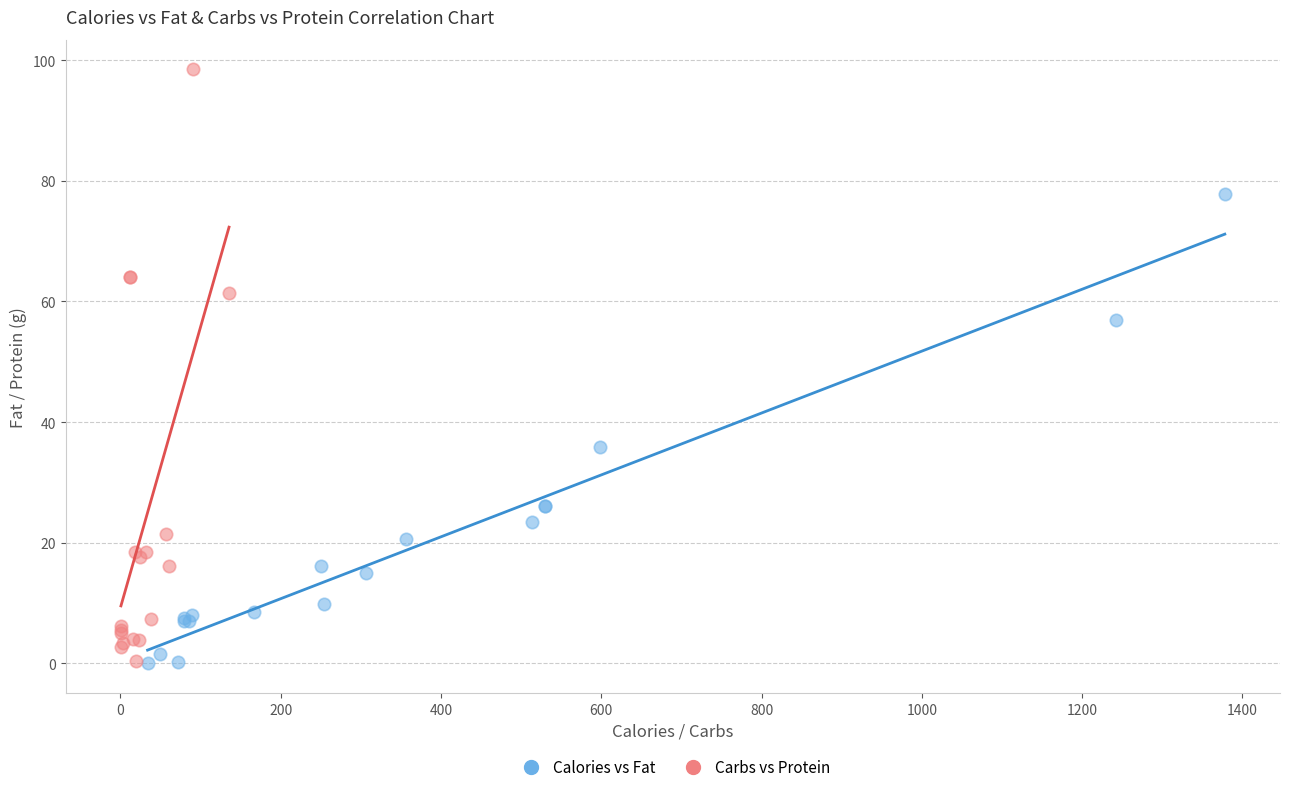

What are all the series names shown in the legend?

Calories vs Fat, Carbs vs Protein